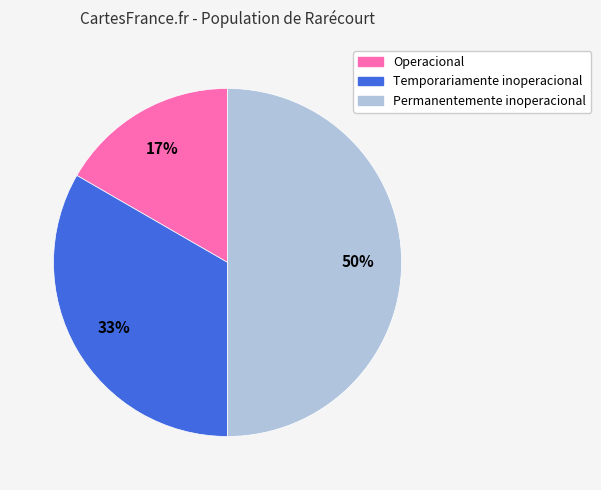

To the nearest percent, what portion does Operacional represent?

17%